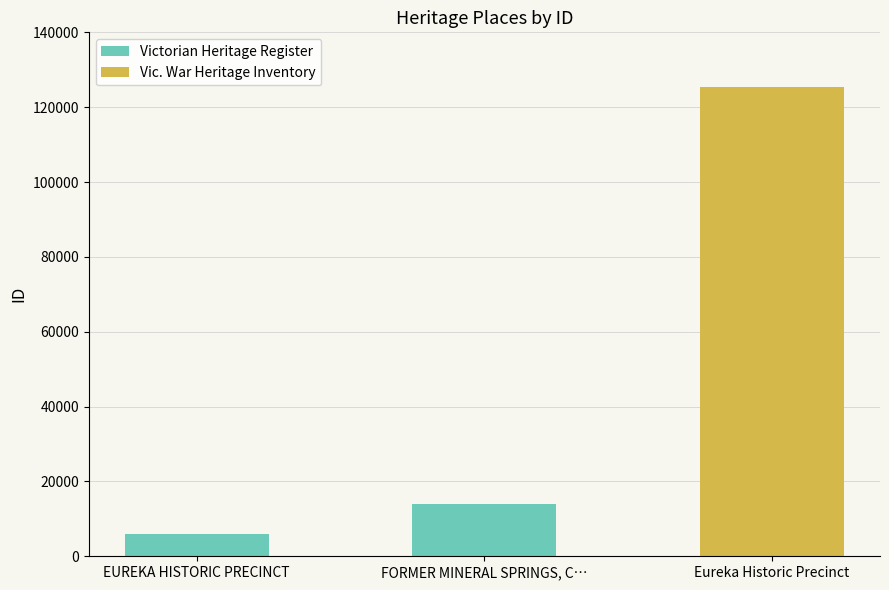

What is the average value?

48448